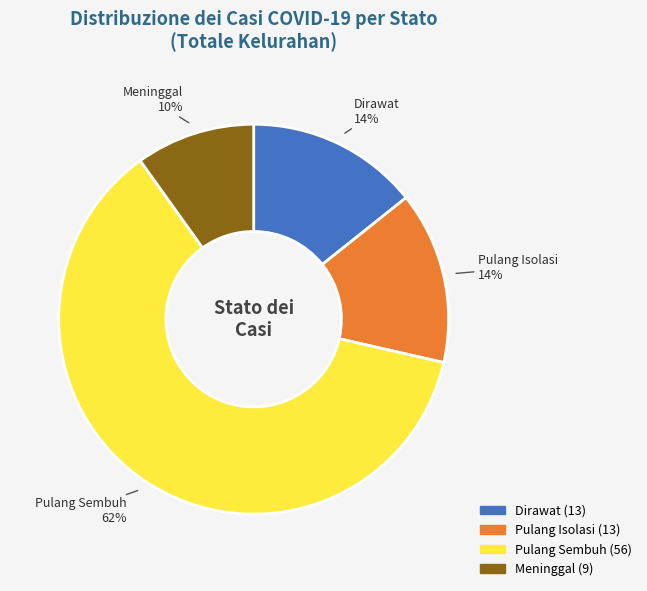

Between Pulang Isolasi and Meninggal, which is larger?

Pulang Isolasi